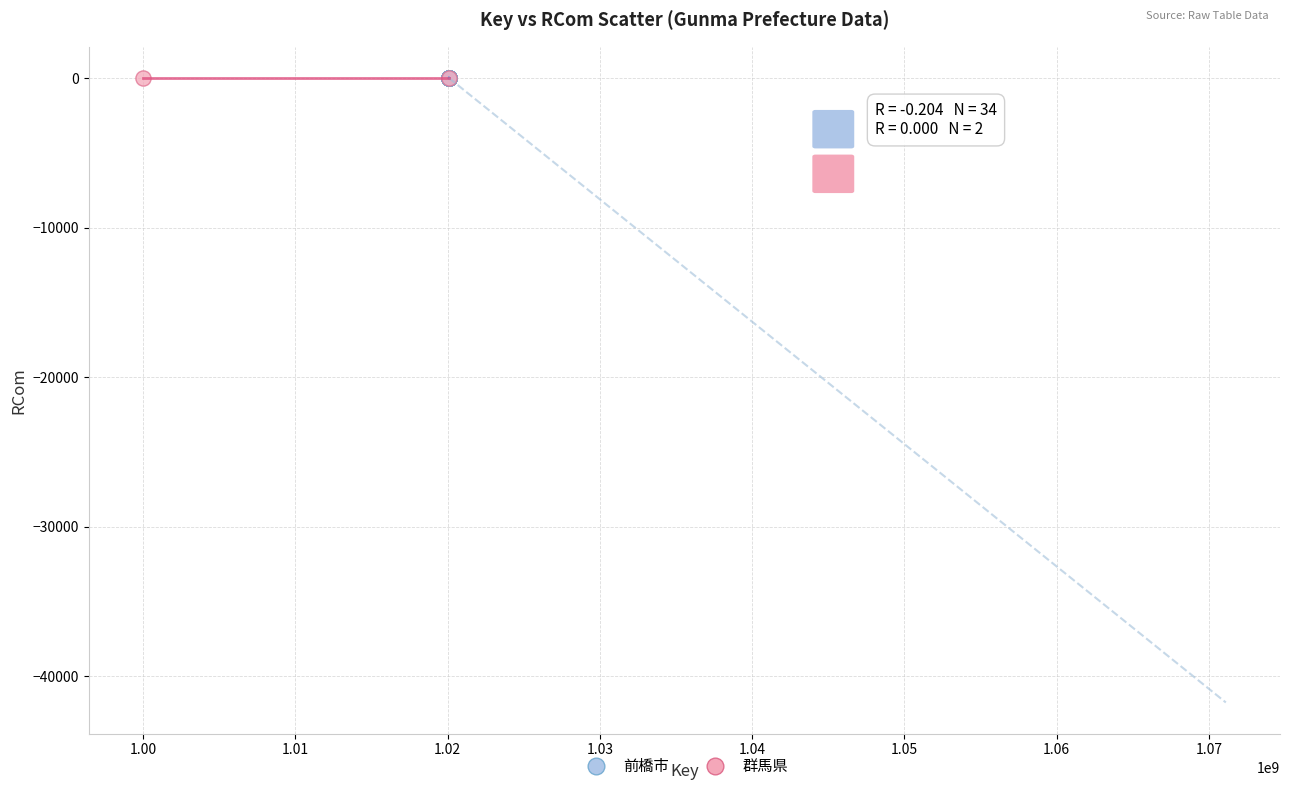

What are all the series names shown in the legend?

前橋市, 群馬県